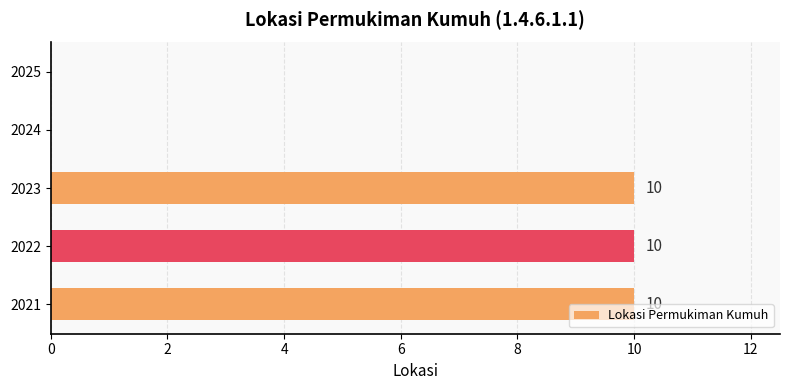

Is it true that the value at 2025 is 0?

True